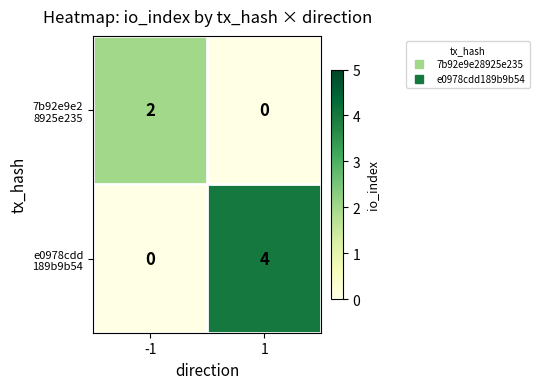

What is the difference between the highest and lowest values at 1?

4